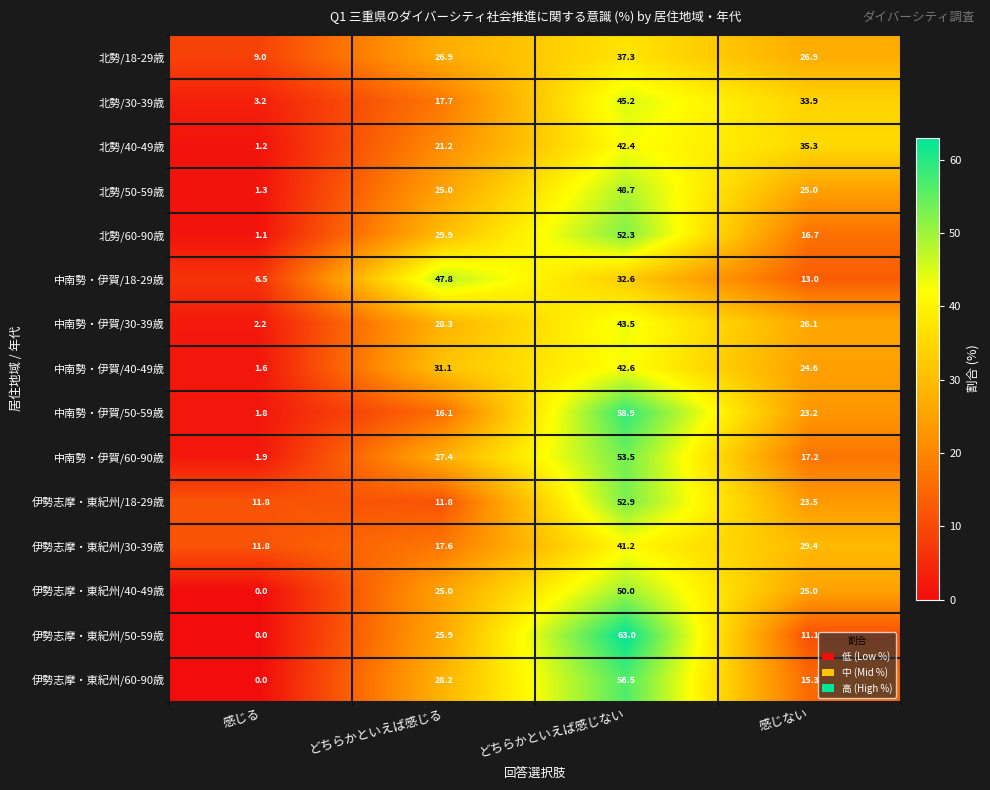

What is the maximum value shown in the chart?

63.0